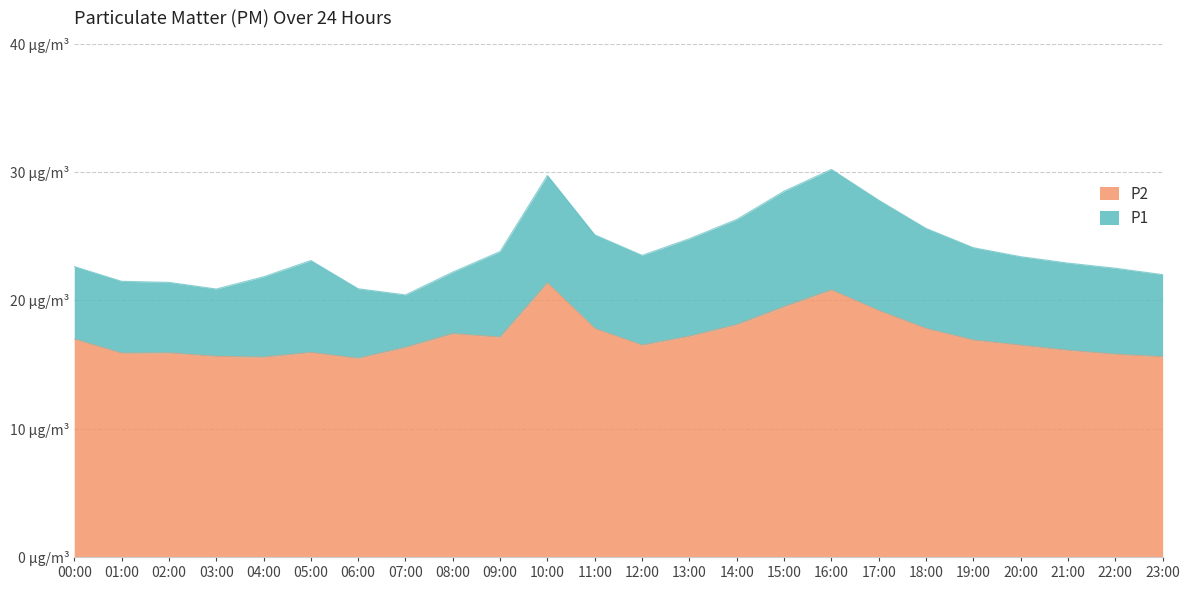

How many data points in P2 are above 16?

16